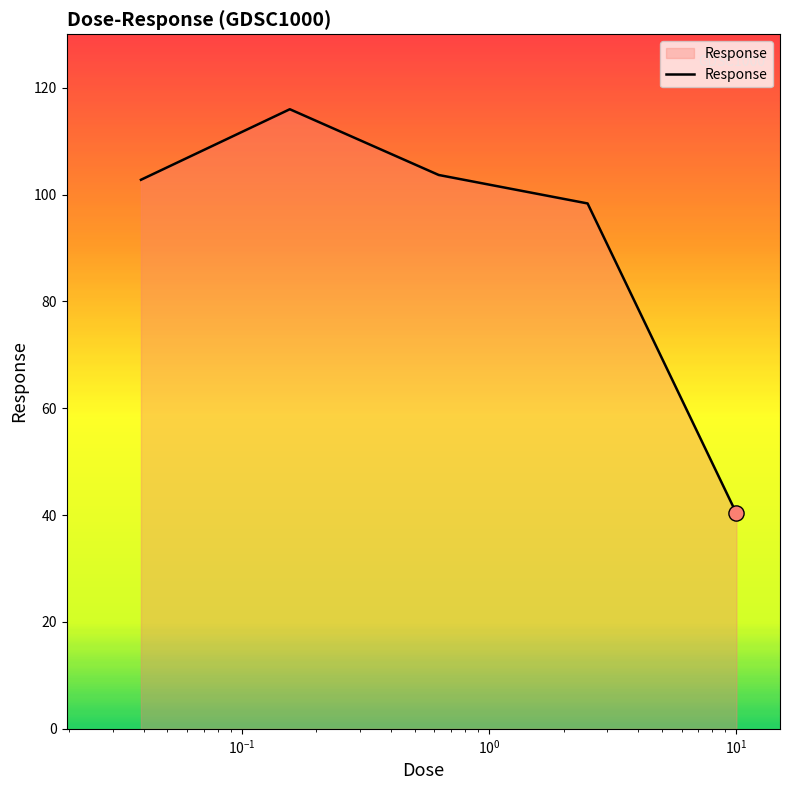

True or false: the data has more than 2 interior local peaks.

False